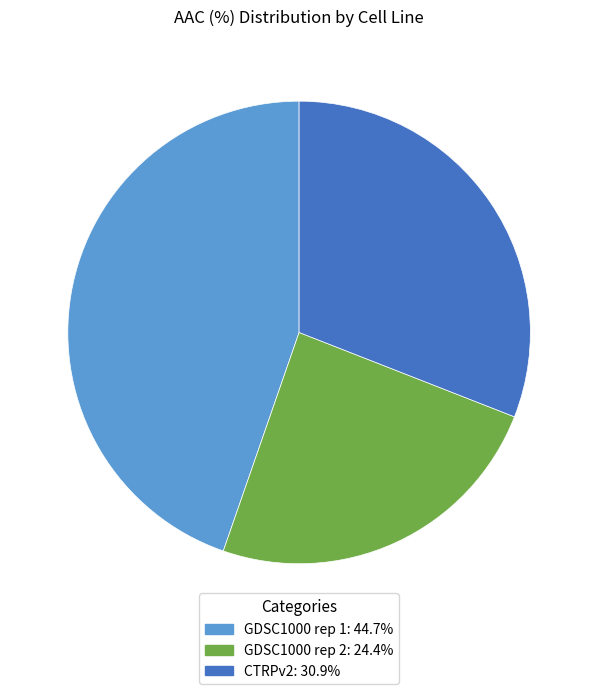

Rank the categories by value from lowest to highest.

GDSC1000 rep 2, CTRPv2, GDSC1000 rep 1